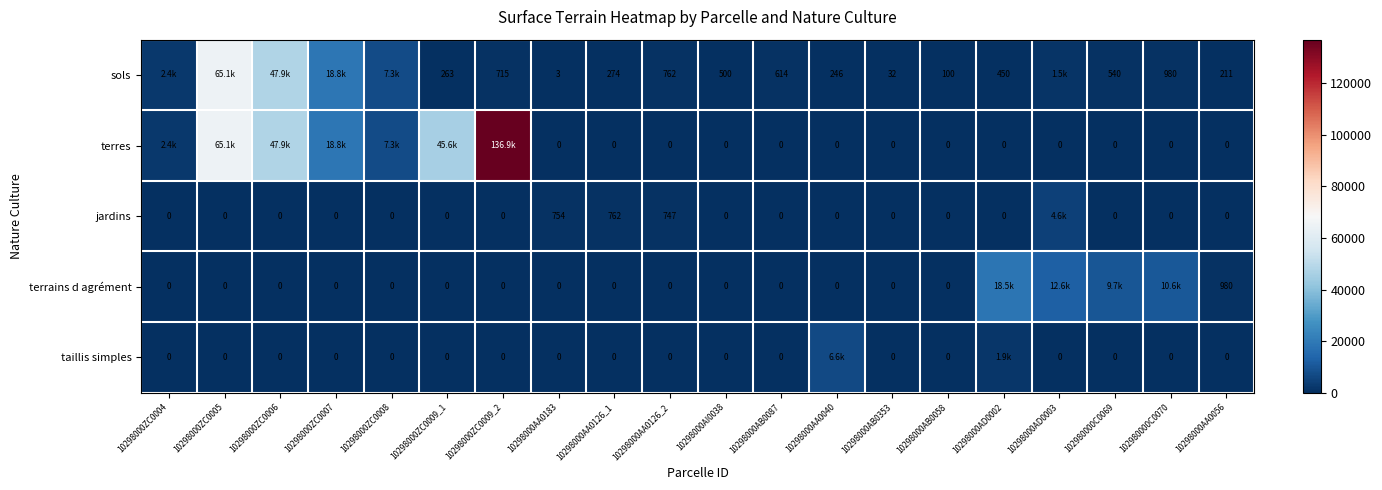

What is the total value across all series at 10298000AB0353?

32